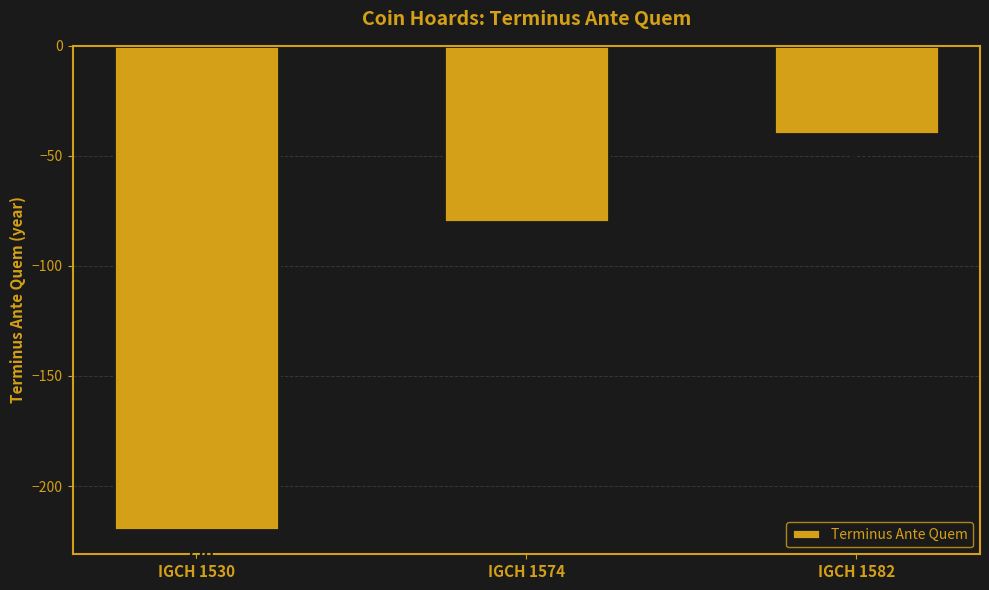

What is the difference between the maximum and minimum values?

180